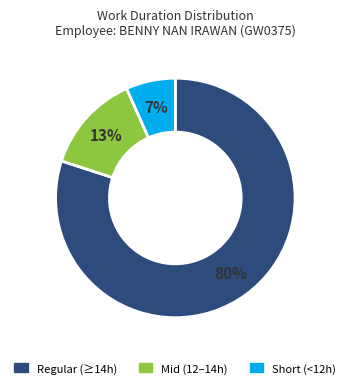

Count the number of slices in the pie.

3